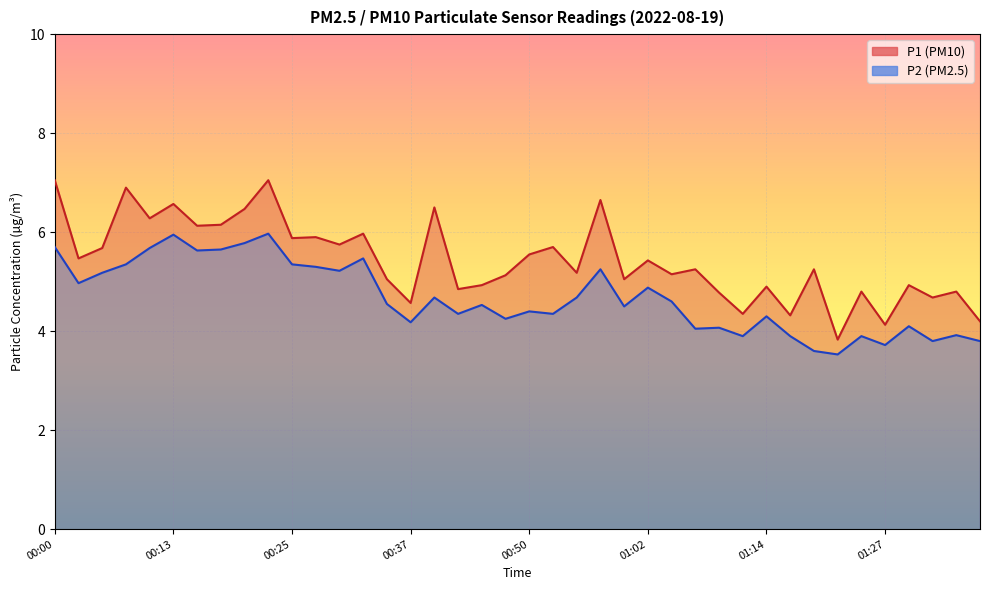

Is the value of P2 at 01:09 greater than the value of P1 at 00:32?

No